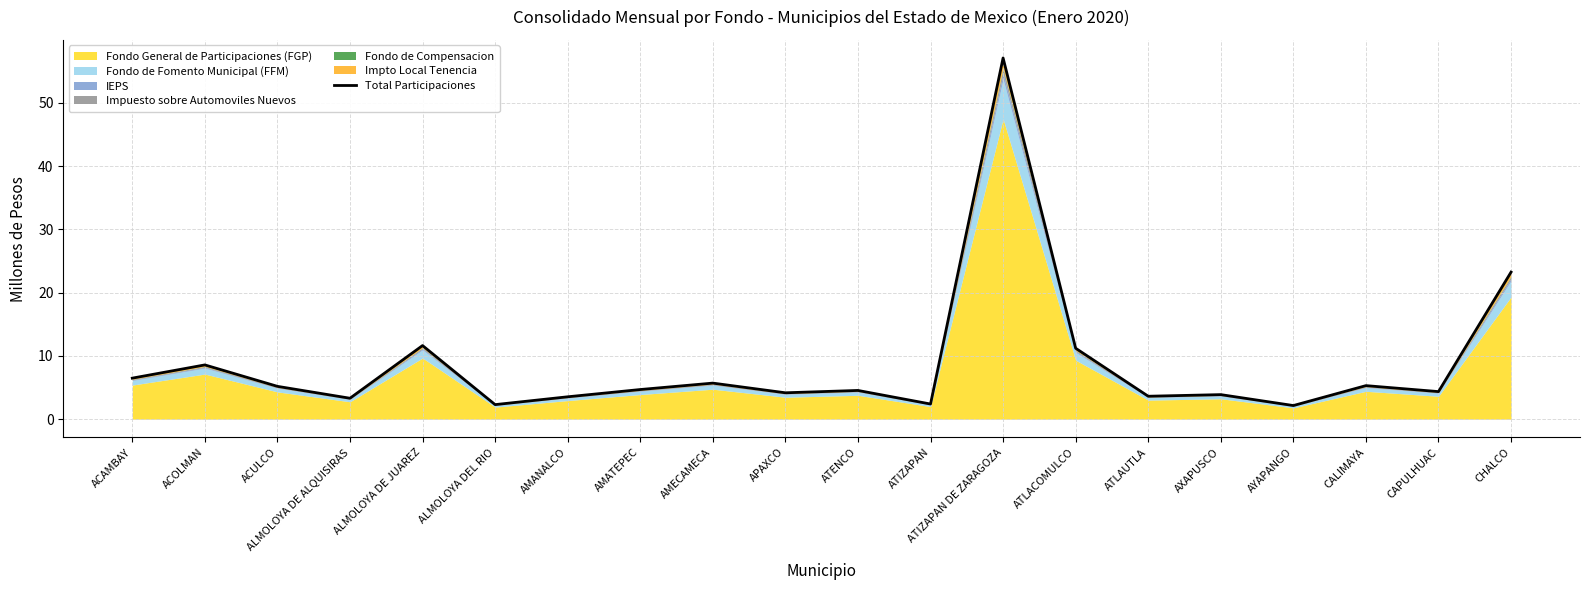

How many data points are above 4?

13